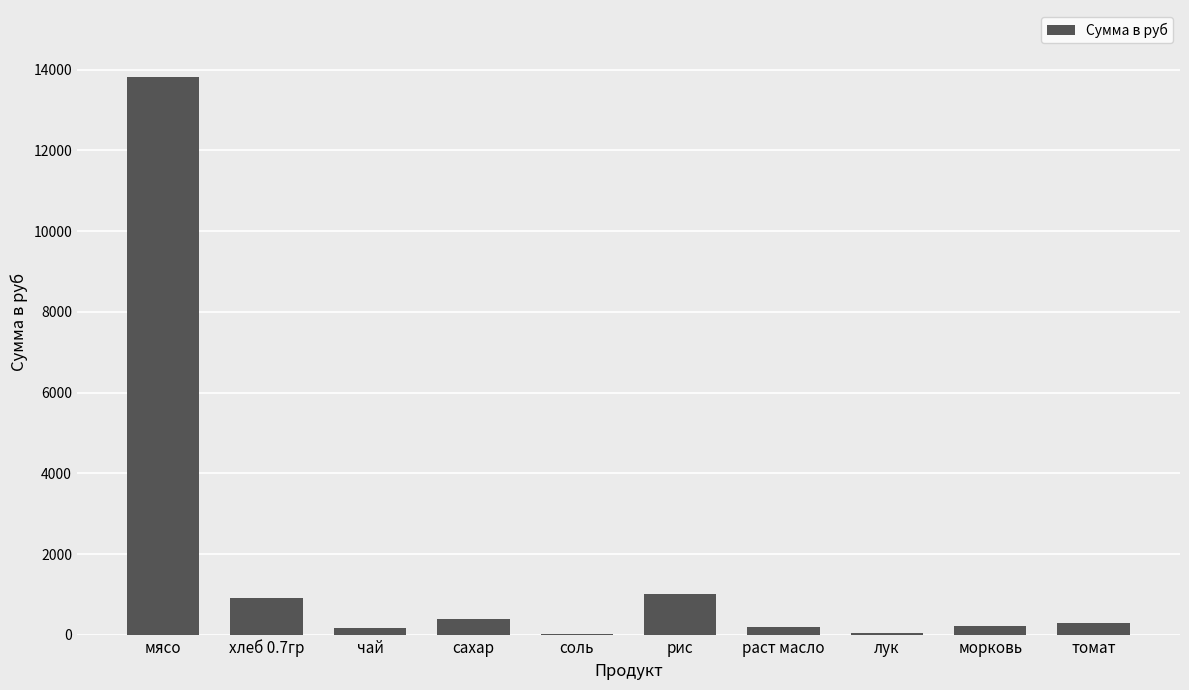

Which has a higher value, рис or лук?

рис